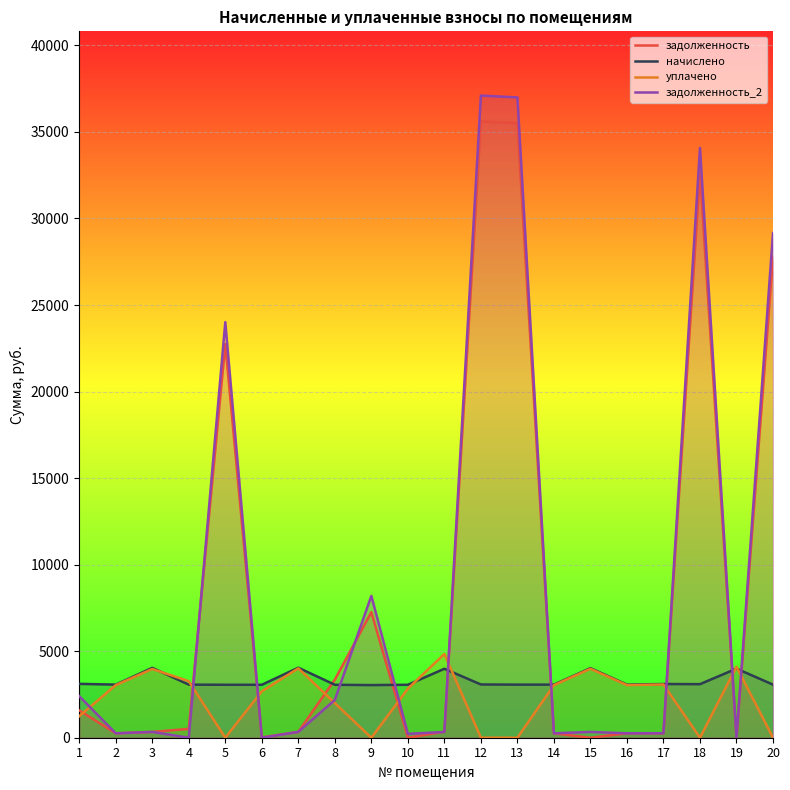

At which category does уплачено reach its first local peak?

3